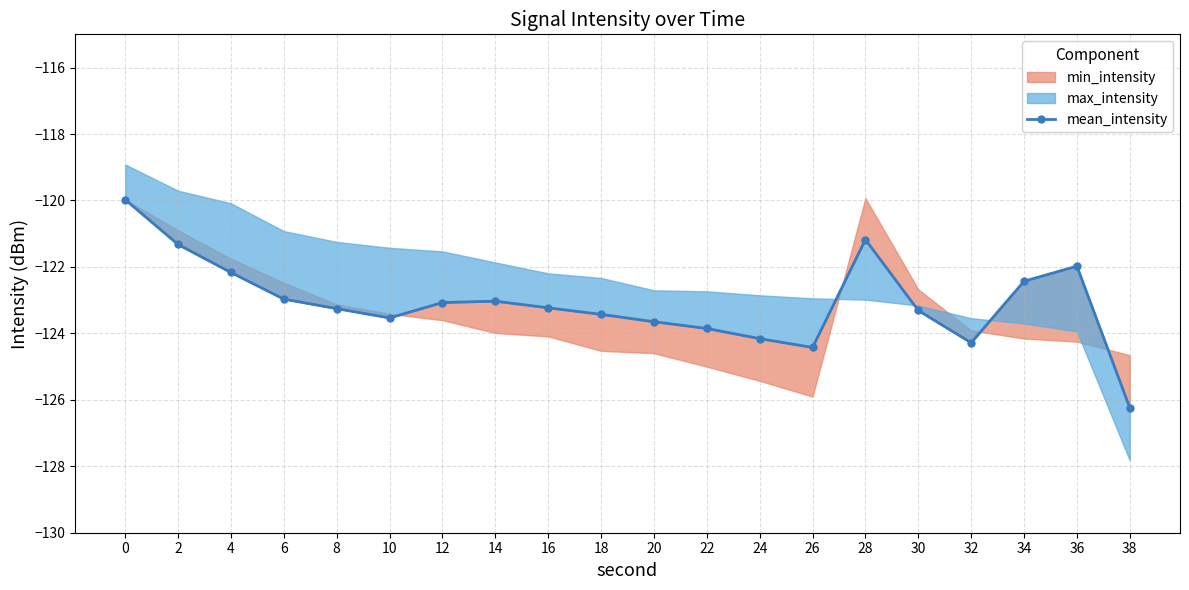

How many values exceed -123?

7